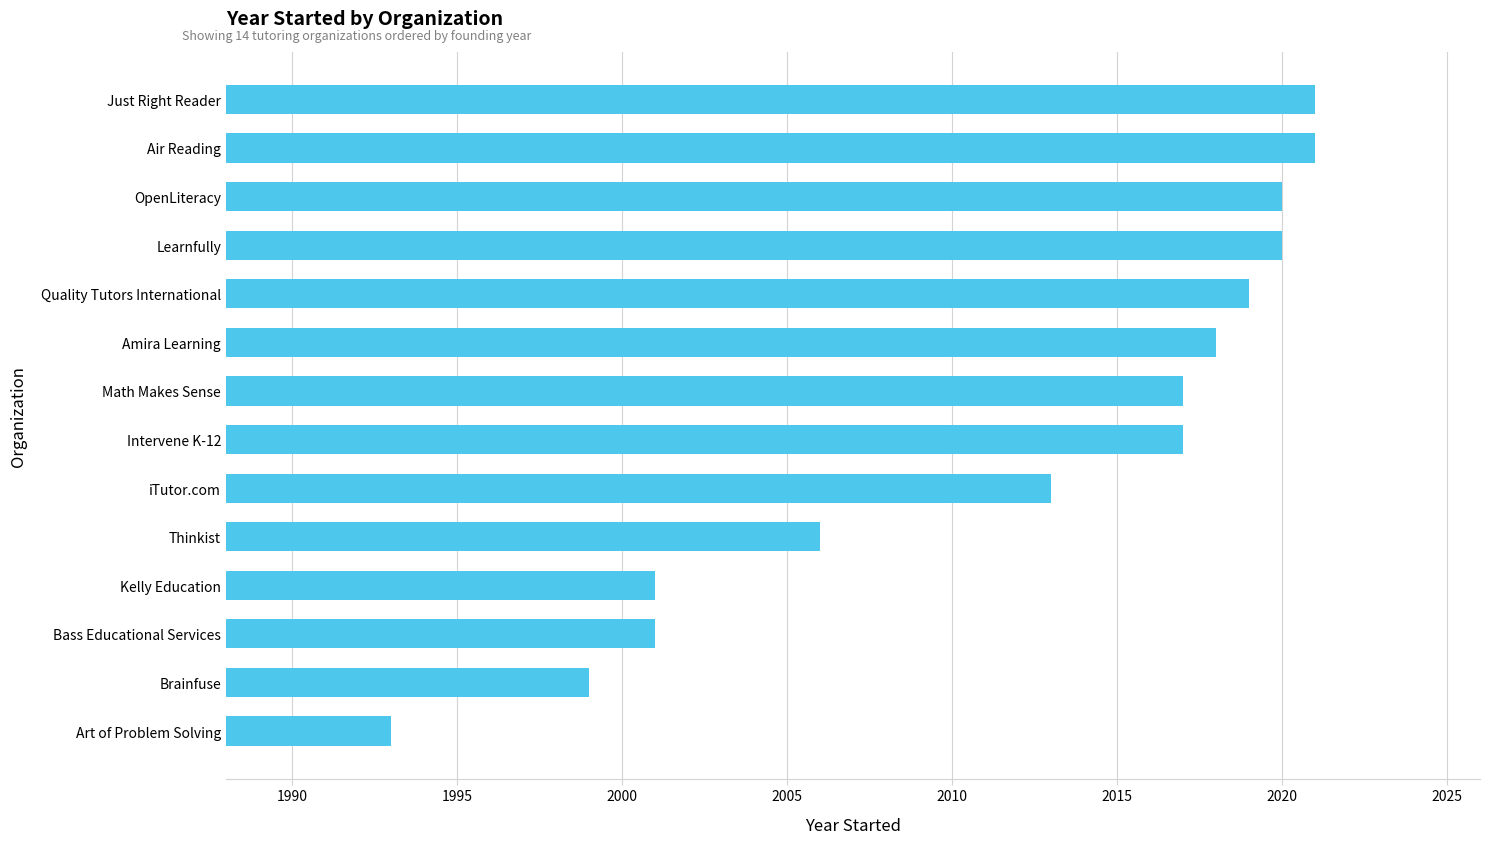

How many categories are shown in the chart?

14